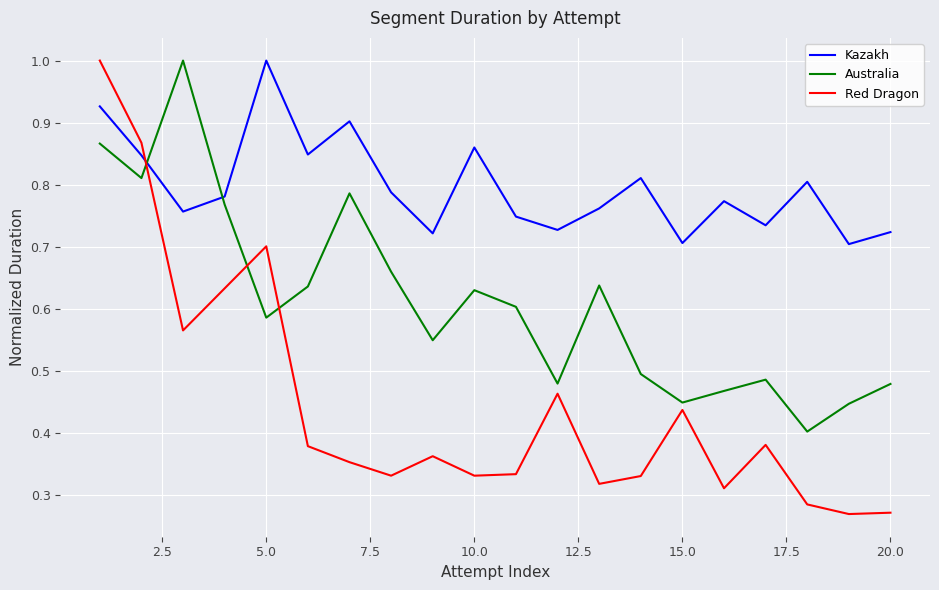

What is the maximum value for Australia?

1.0